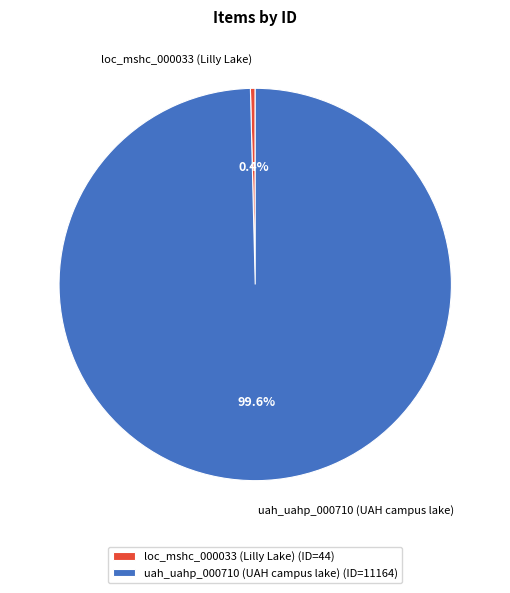

Which category has the smallest portion of the pie?

loc_mshc_000033 (Lilly Lake)